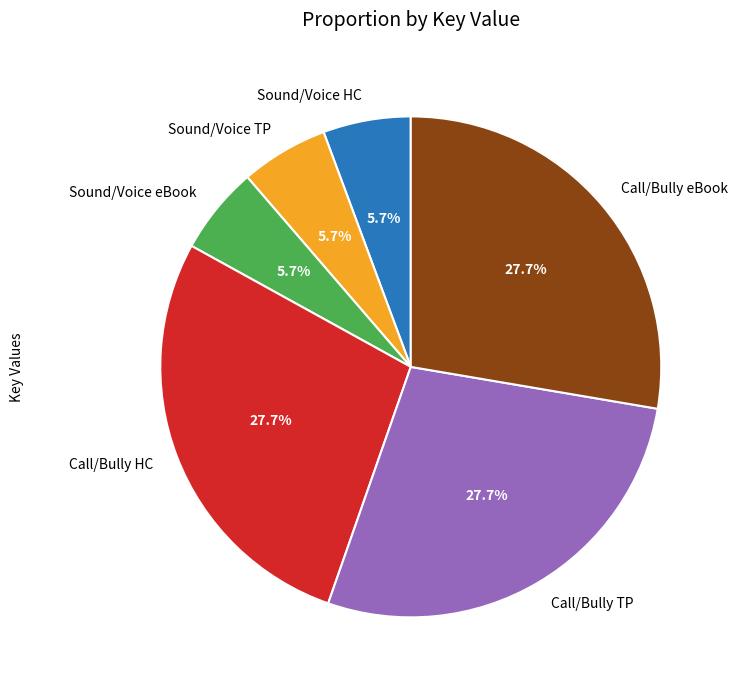

Count the number of slices in the pie.

6